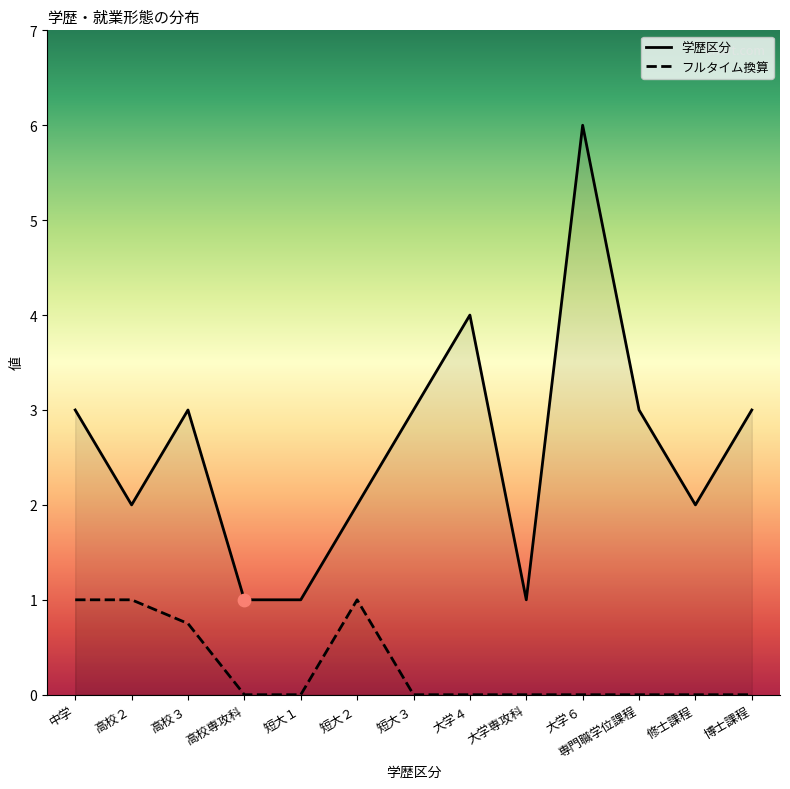

What are all the series names shown in the legend?

学歴区分, フルタイム換算